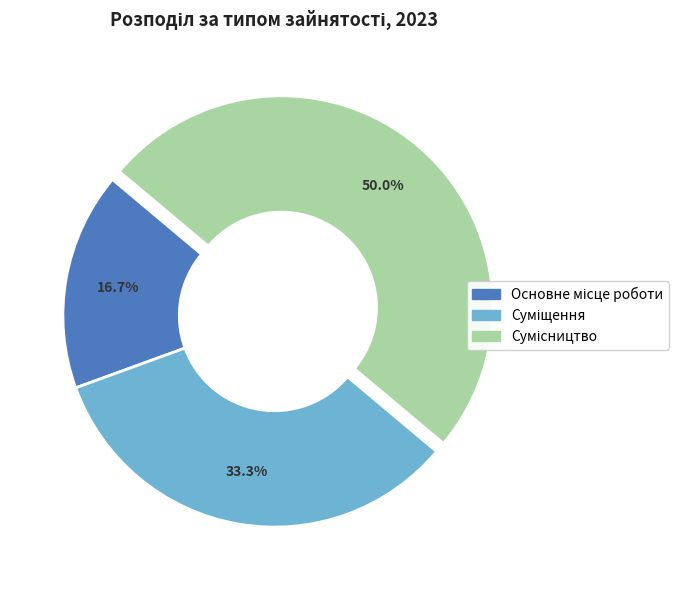

How many segments does this pie chart have?

3